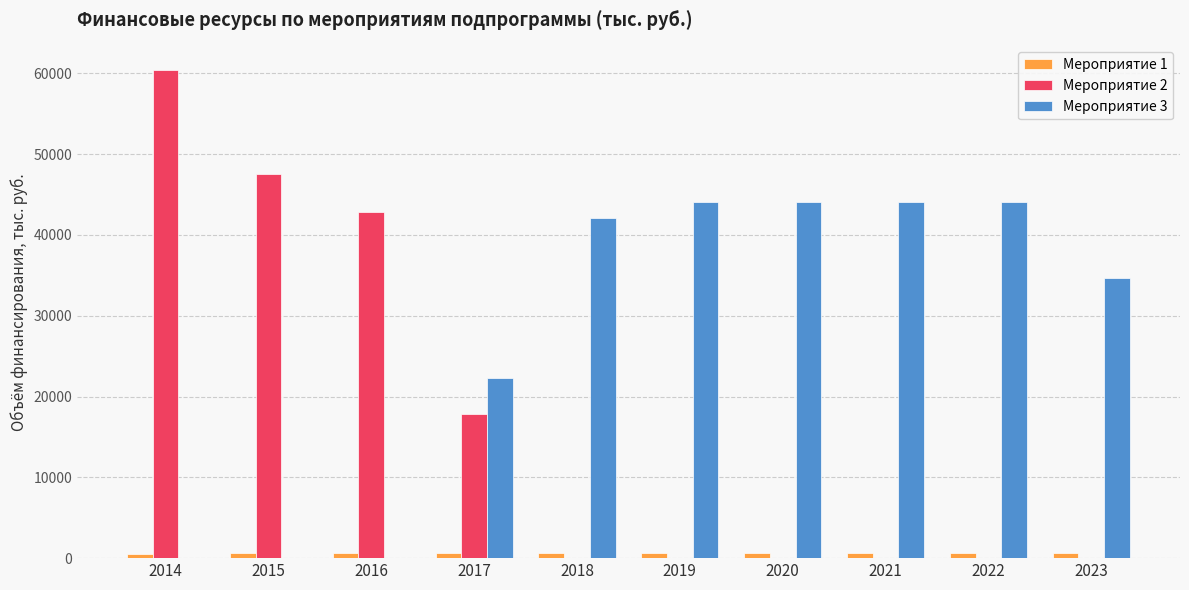

What is the total value across all series at 2015?

48133.4